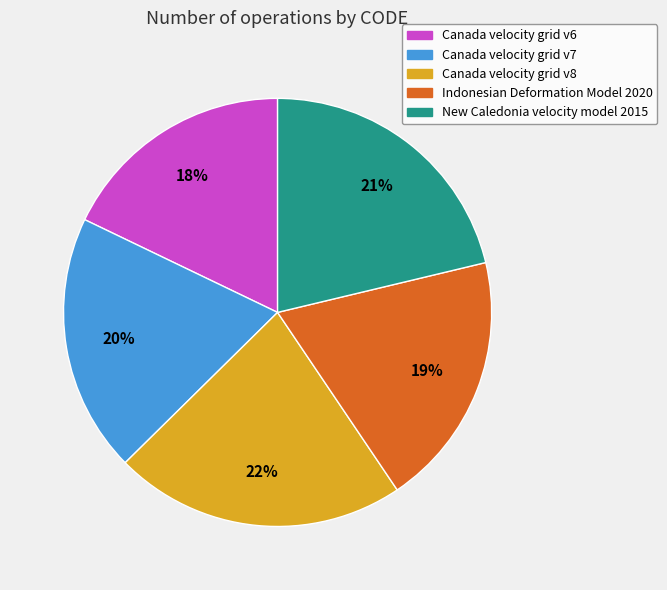

Approximately how many times larger is the value at Canada velocity grid v7 compared to Canada velocity grid v8?

0.9